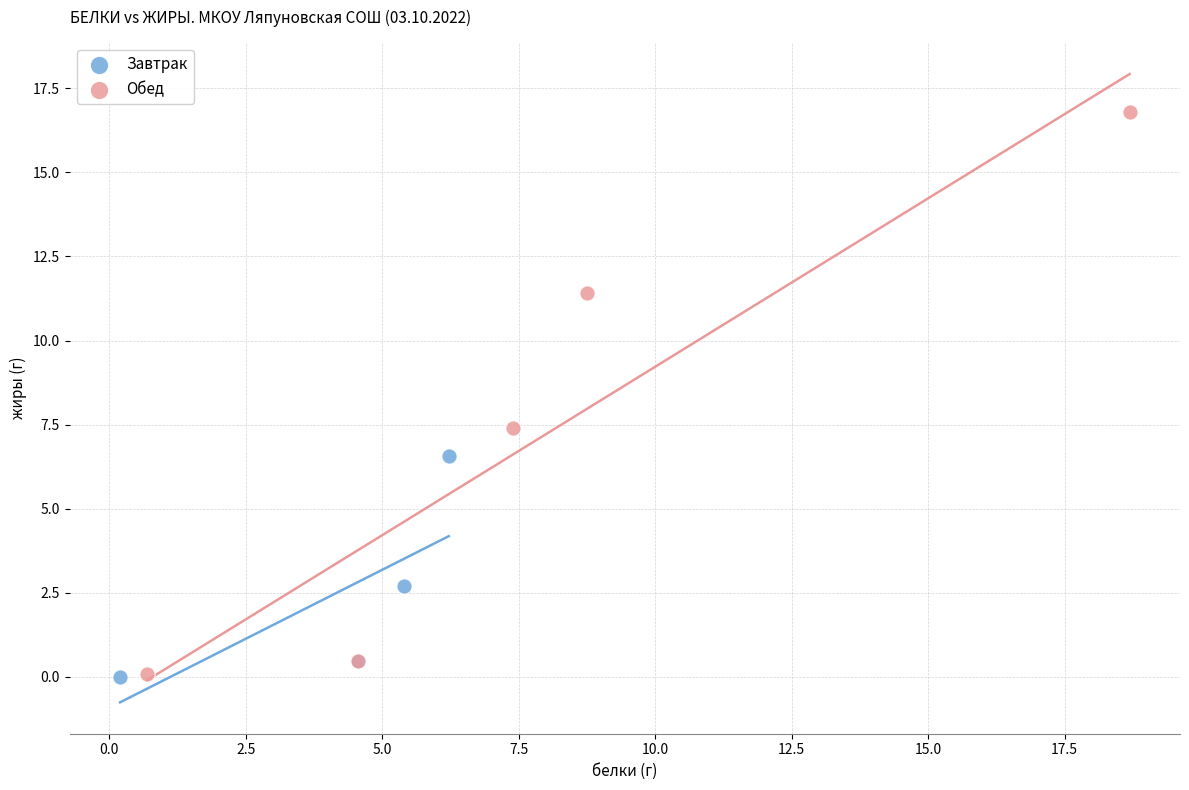

Which series has the widest spread of Y values?

Обед